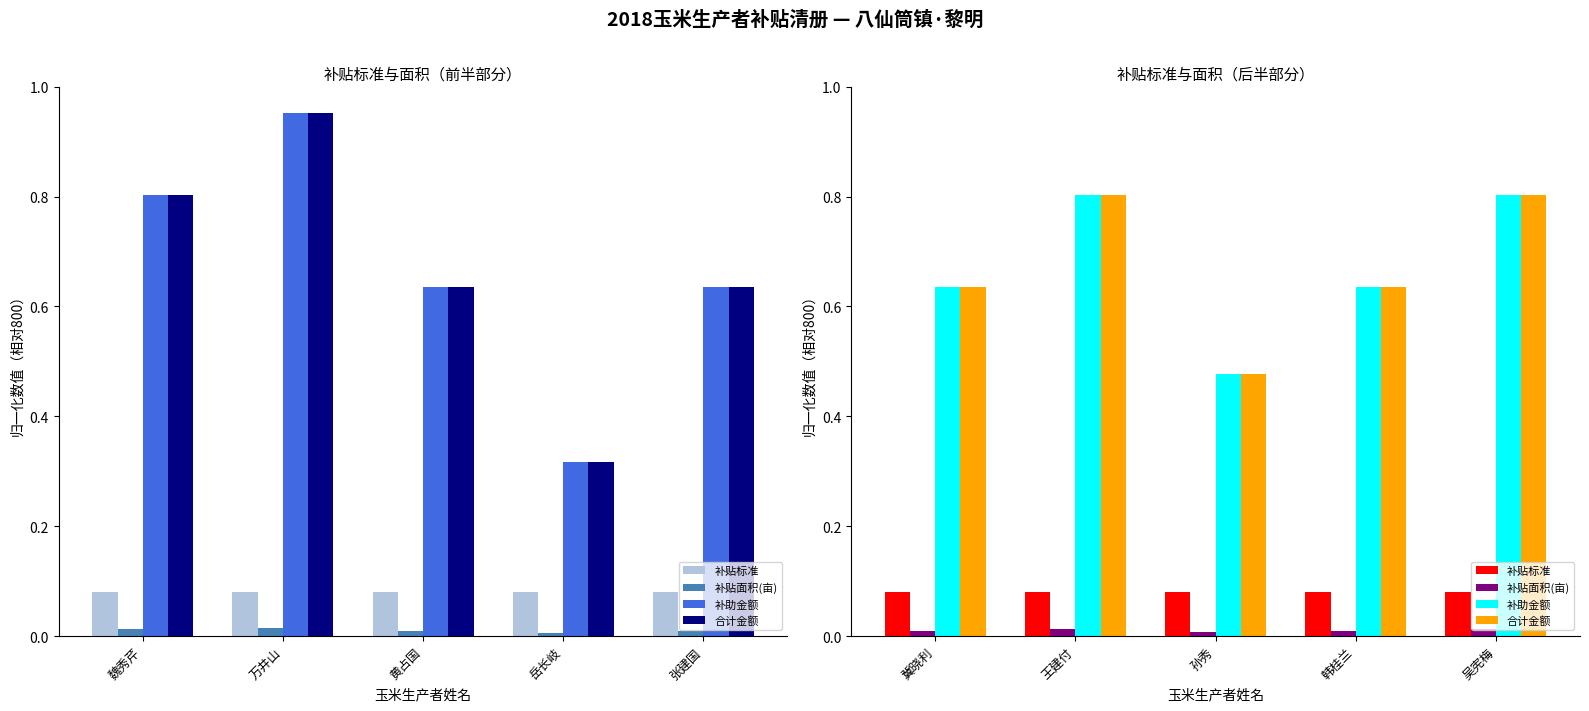

At 冀晓利, list the series in order from smallest to largest.

补贴面积(亩), 补贴标准, 补助金额, 合计金额